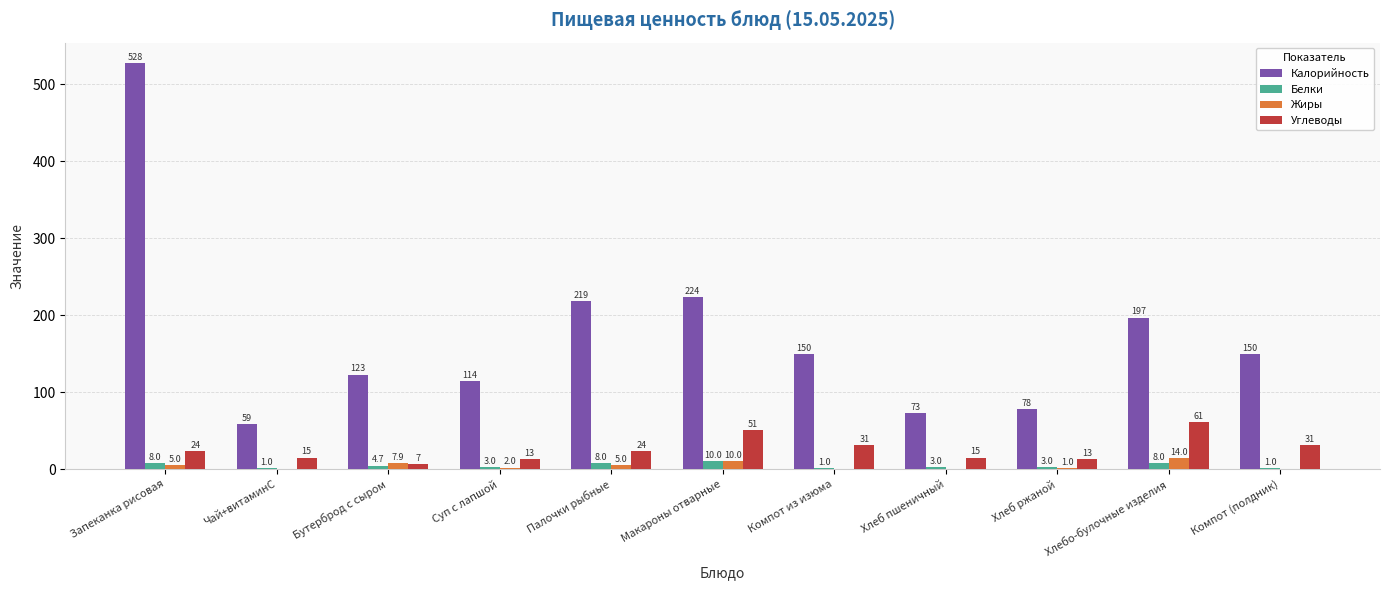

At which category is the sum across all series the highest?

Запеканка рисовая